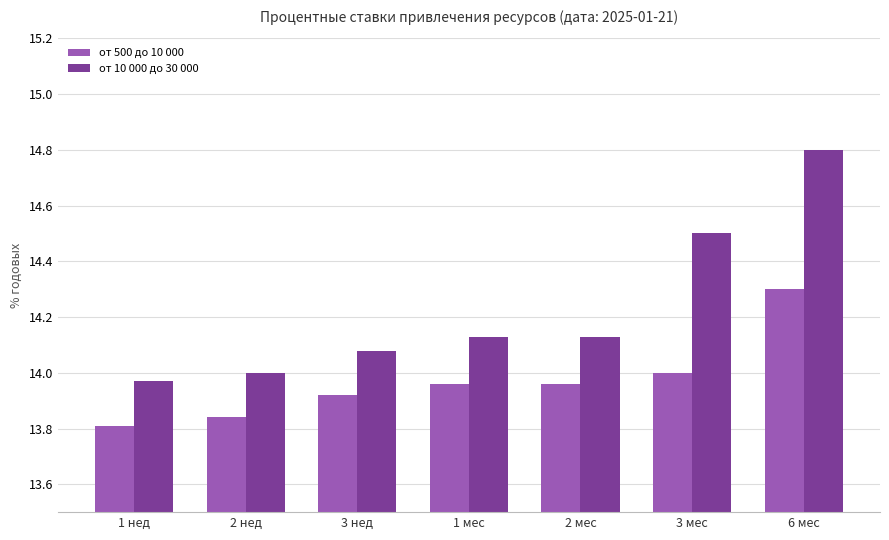

At which category is the sum across all series the highest?

6 мес